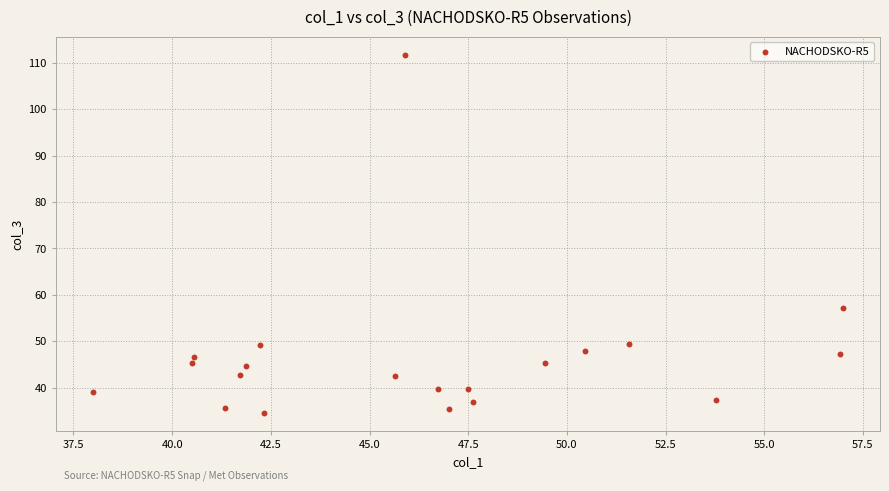

What is the range of Y values (max minus min)?

77.3